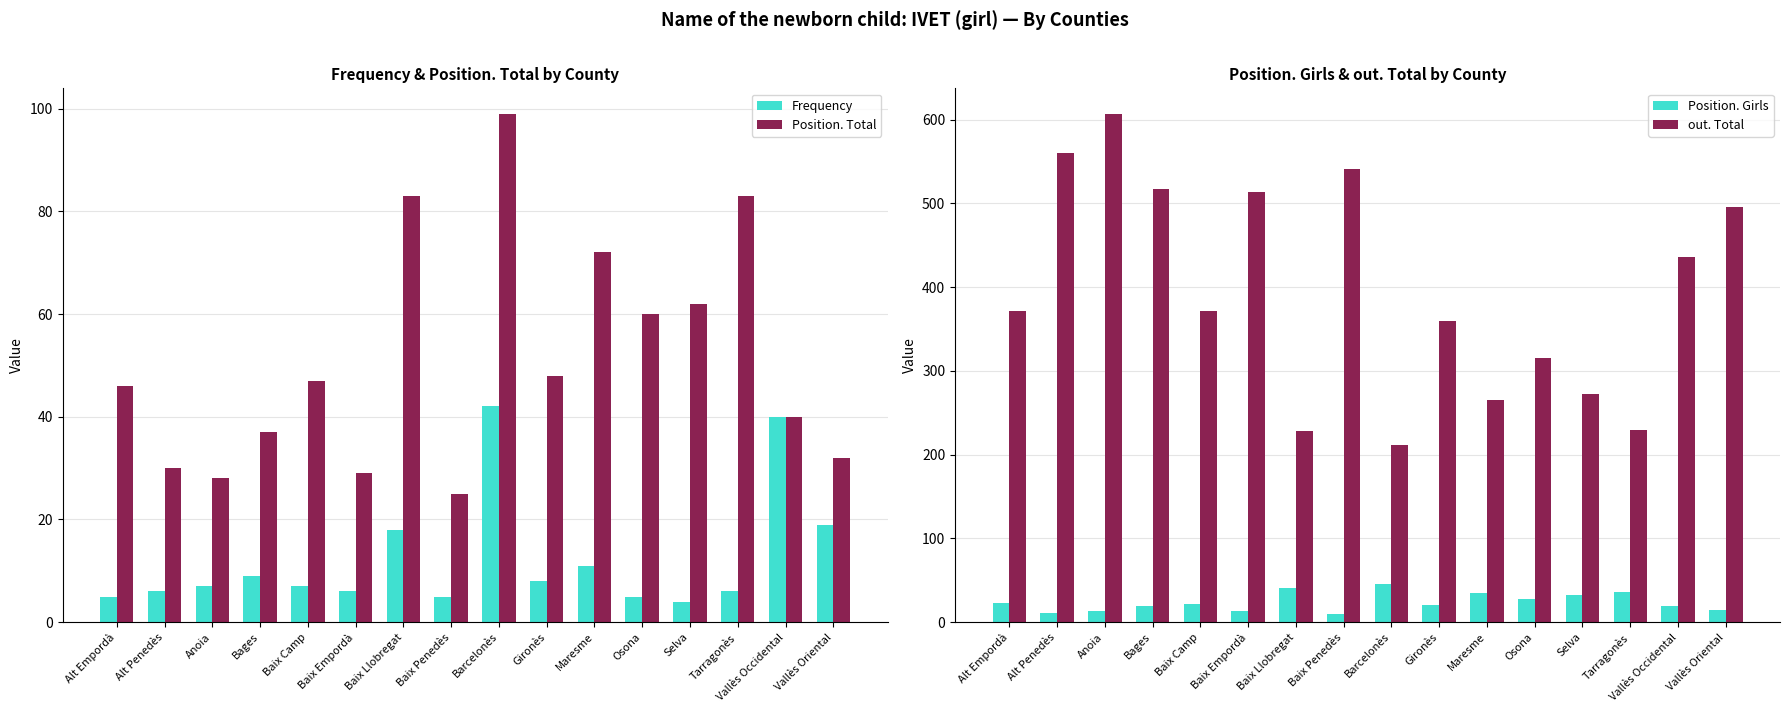

What is the label of the 15th bar from the right?

Alt Penedès